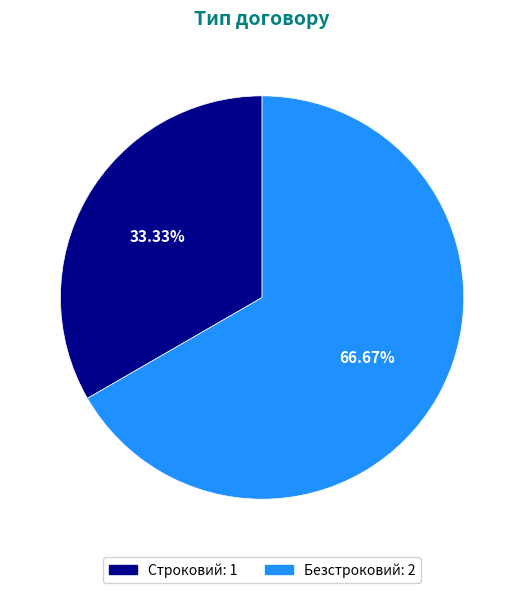

Rank the categories by value from highest to lowest.

Безстроковий, Строковий